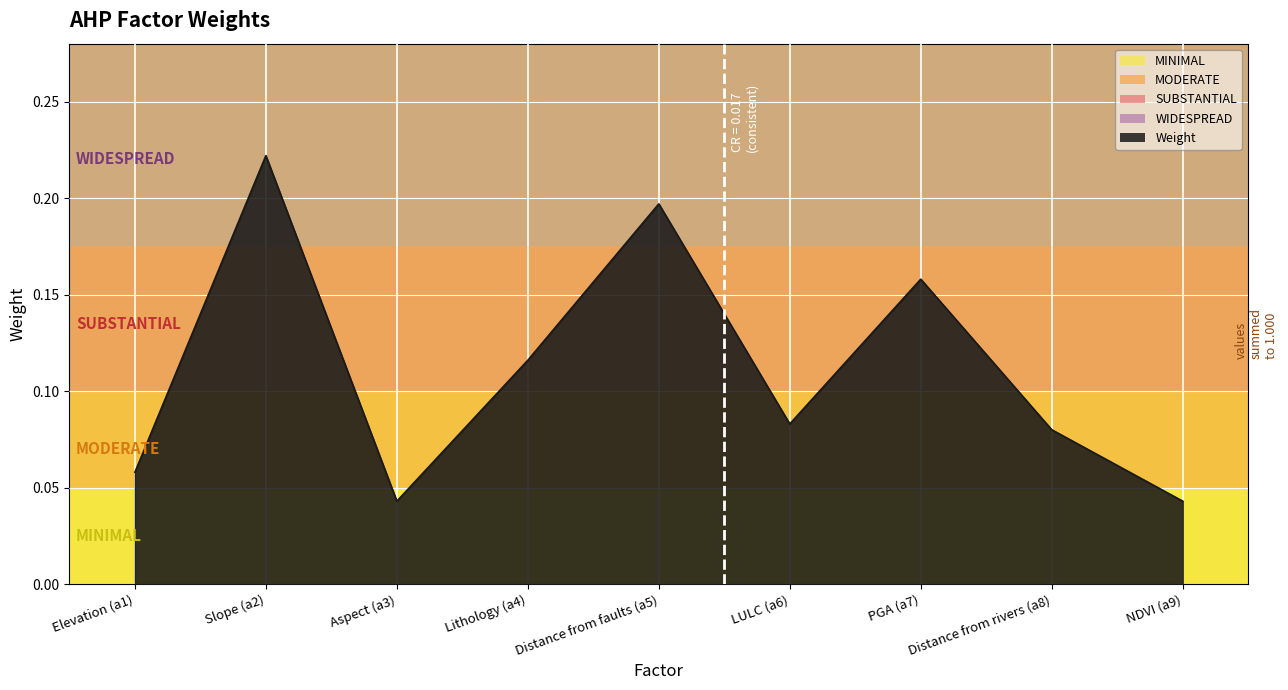

What position from the left is Distance from rivers (a8)?

8